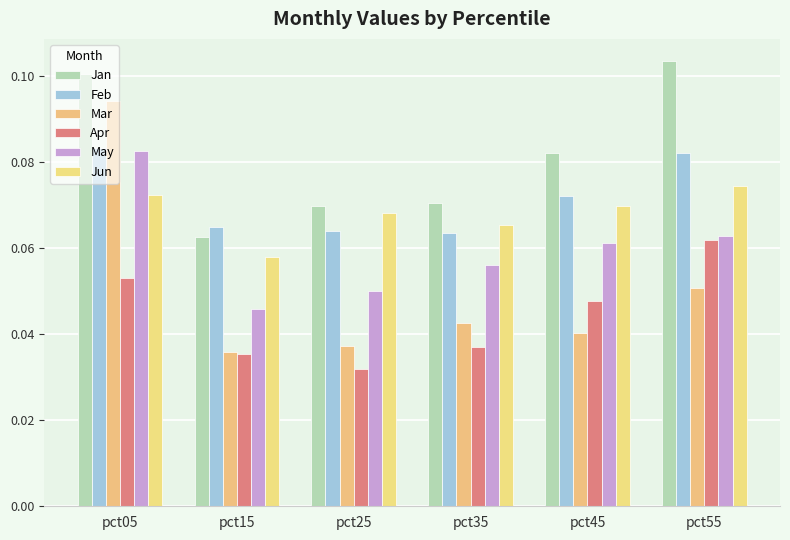

The Mar series shows 0.0 at pct55. True or false?

False